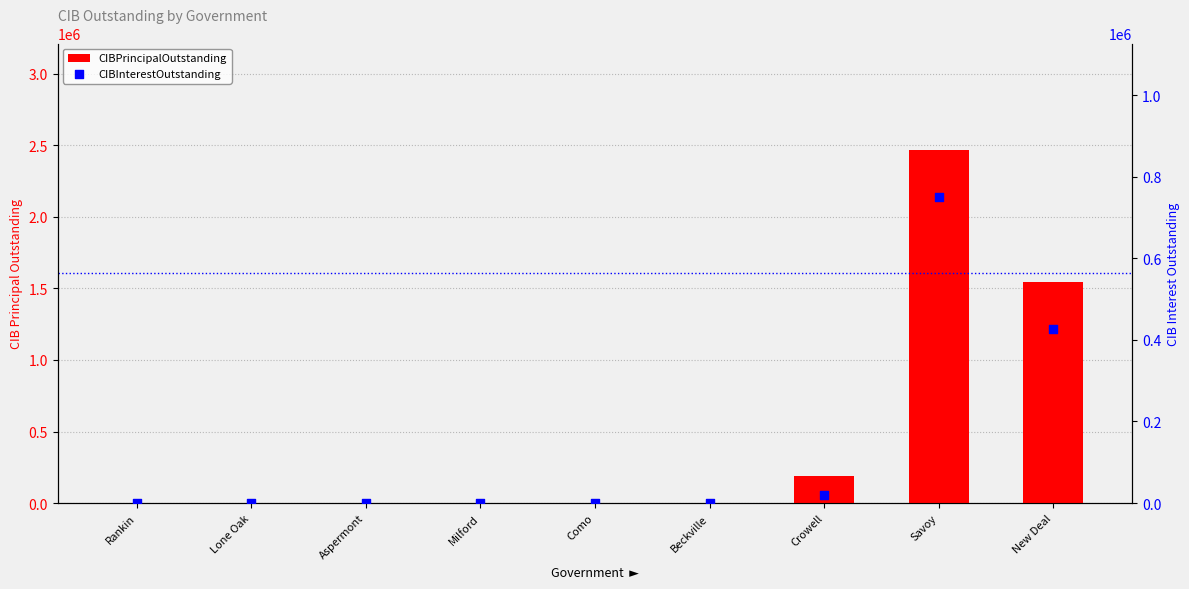

Is the value of CIBInterestOutstanding at Como greater than the value of CIBPrincipalOutstanding at Beckville?

No